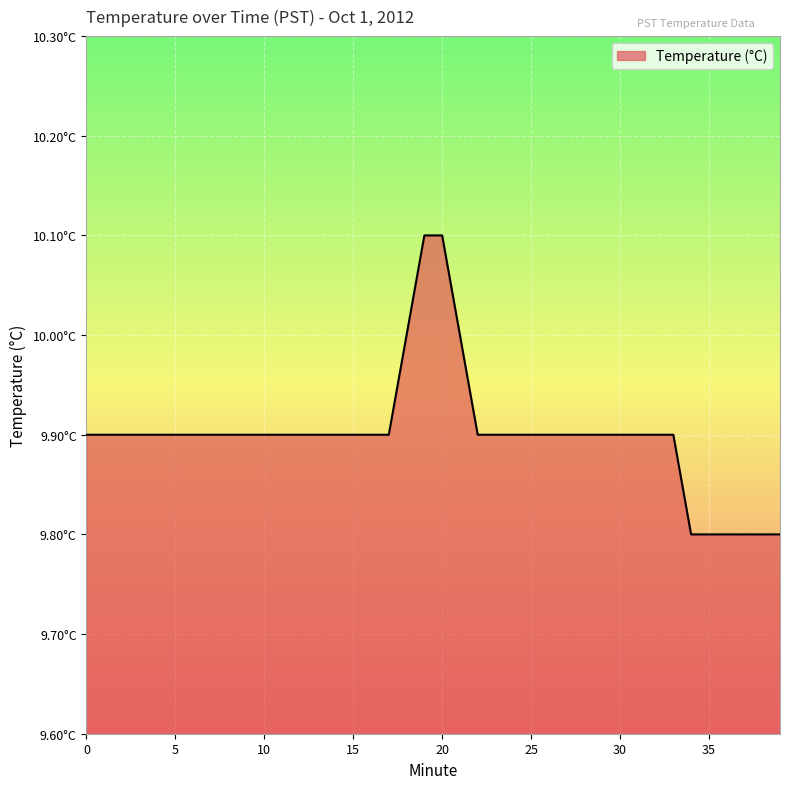

List the labels in order of value, largest first.

19, 20, 18, 21, 0, 1, 2, 3, 4, 5, 6, 7, 8, 9, 10, 11, 12, 13, 14, 15, 16, 17, 22, 23, 24, 25, 26, 27, 28, 29, 30, 31, 32, 33, 34, 35, 36, 37, 38, 39